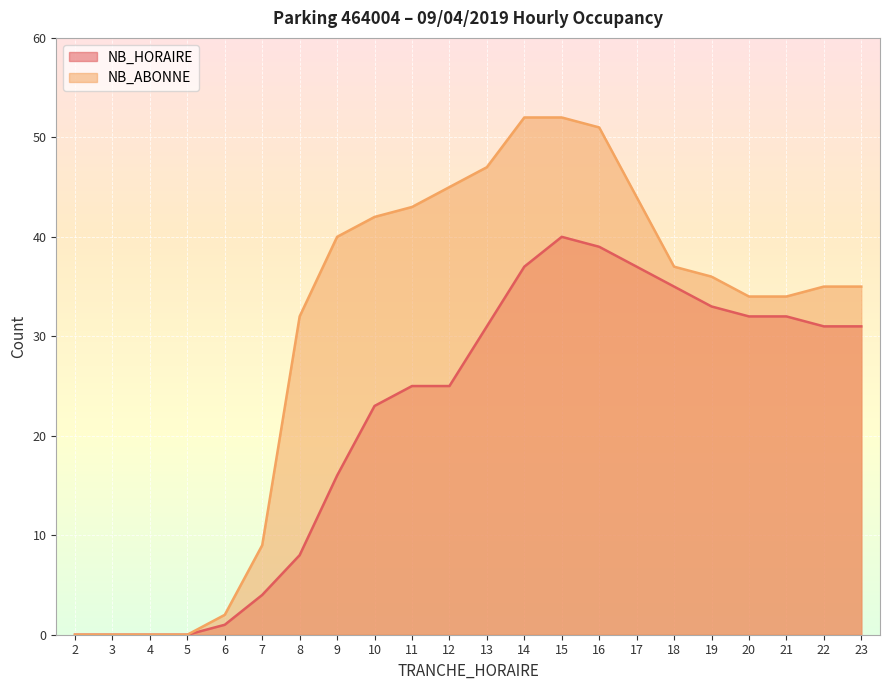

Reading left to right, what are all the values shown in this chart?

NB_HORAIRE: 0	0	0	0	1	4	8	16	23	25	25	31	37	40	39	37	35	33	32	32	31	31
NB_ABONNE: 0	0	0	0	2	9	32	40	42	43	45	47	52	52	51	44	37	36	34	34	35	35